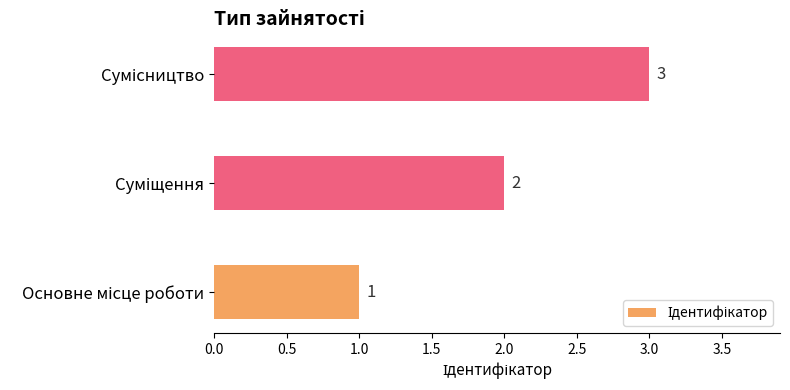

How many data points are less than 2?

1